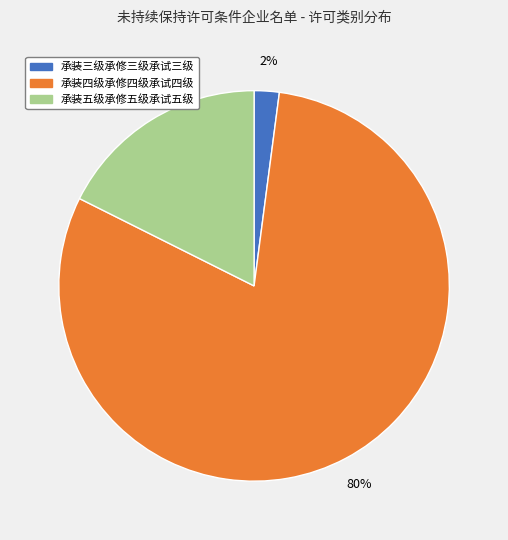

Is there any slice that represents more than half of the pie?

Yes